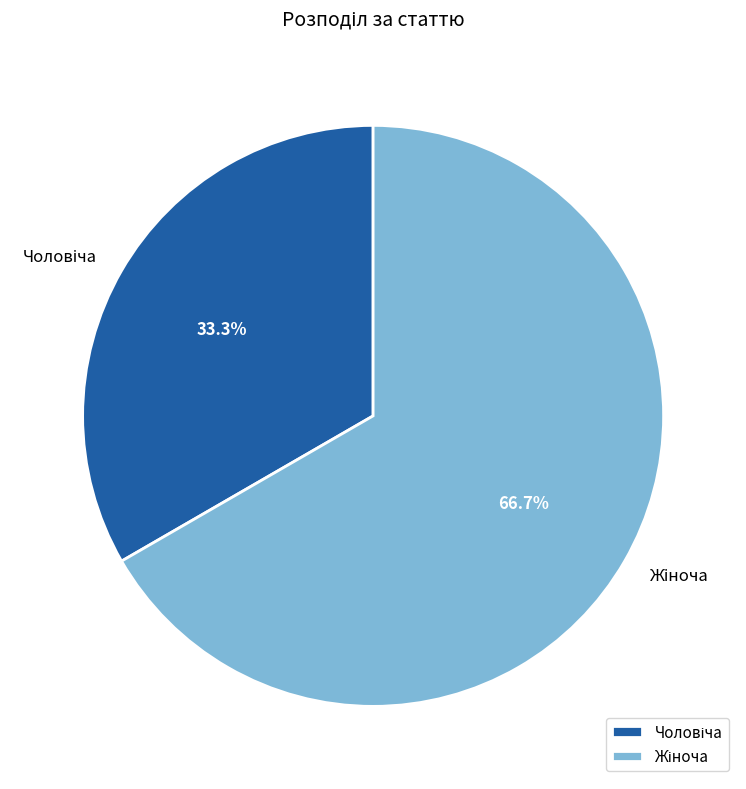

Does any single category account for the majority?

Yes